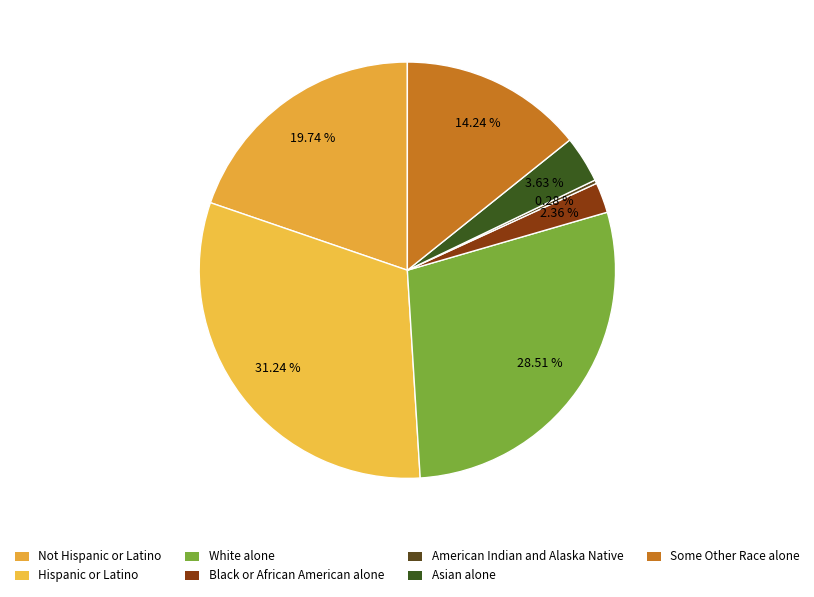

The White alone slice represents 42% of the pie. True or false?

False